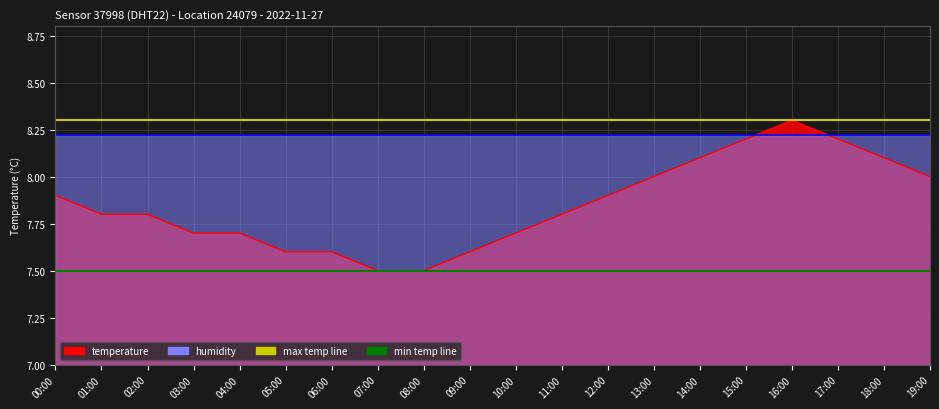

Reading left to right, what are all the values shown in this chart?

7.9	7.8	7.8	7.7	7.7	7.6	7.6	7.5	7.5	7.6	7.7	7.8	7.9	8.0	8.1	8.2	8.3	8.2	8.1	8.0